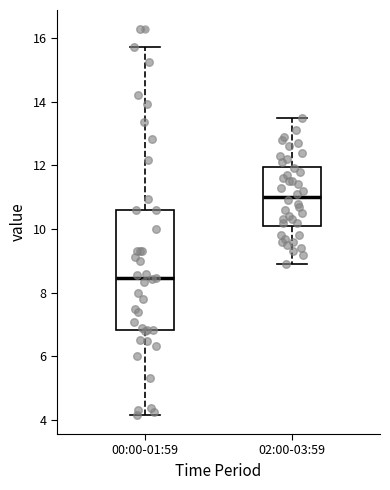

Reading left to right, read every box against the y-axis: the position of its median line, the range the box covers, and the ends of its whiskers. The values are not printed on the chart, so give them approximately, as read against the axis.

00:00-01:59: median 8.4, box 6.8 to 10.6, whiskers 4.2 to 15.8
02:00-03:59: median 11.0, box 10.2 to 12.0, whiskers 9.0 to 13.6